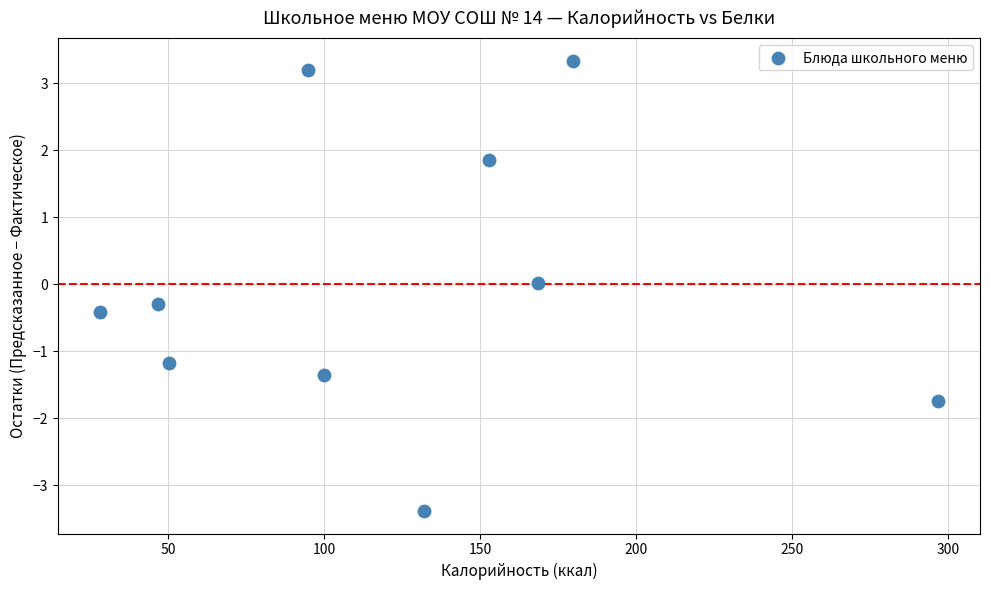

What is the range of X values (max minus min)?

268.9